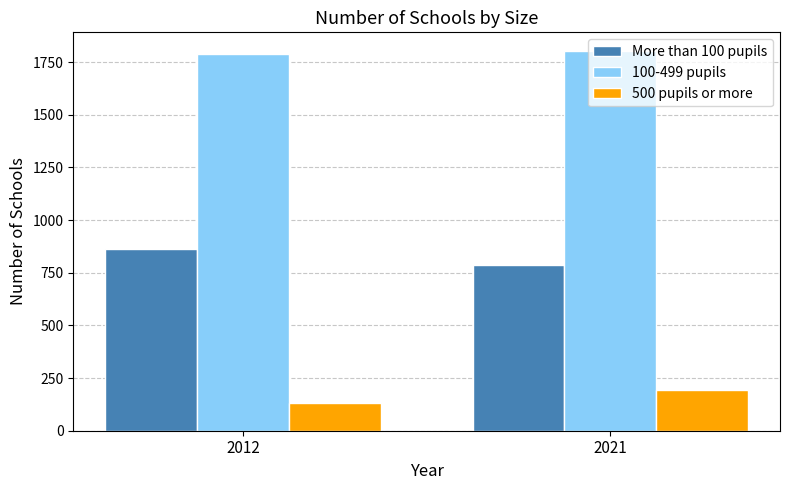

Rank the series by their average value, from lowest to highest.

500 pupils or more, More than 100 pupils, 100-499 pupils